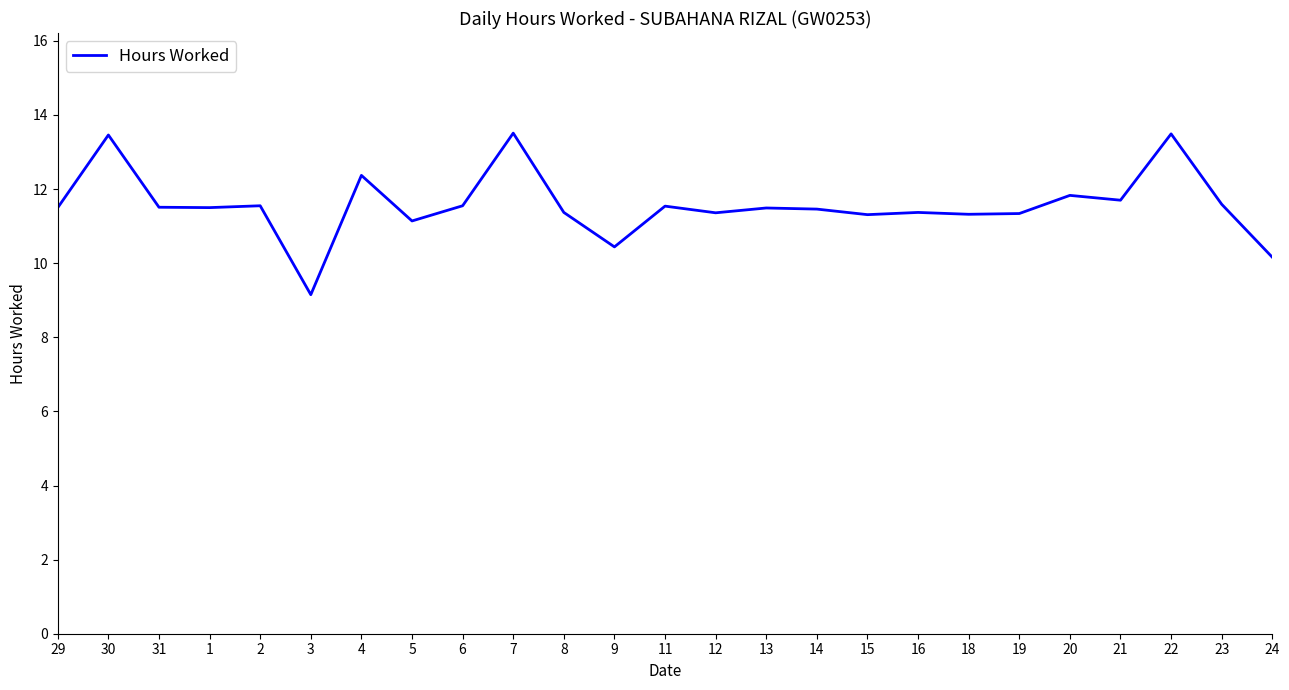

How many values exceed 11?

22